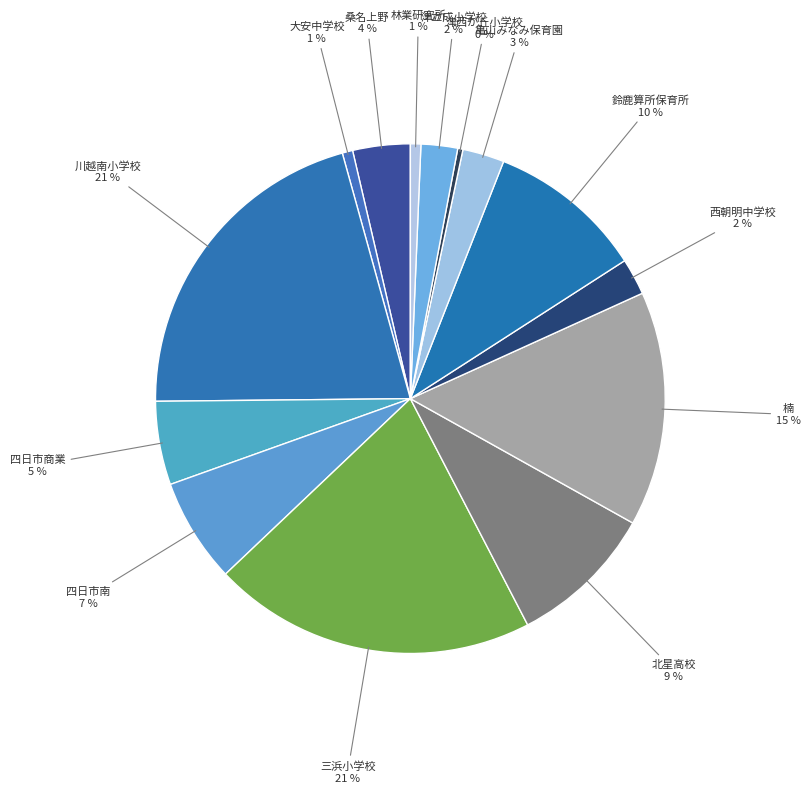

To the nearest percent, what is the difference between the largest and smallest slice percentages?

21%